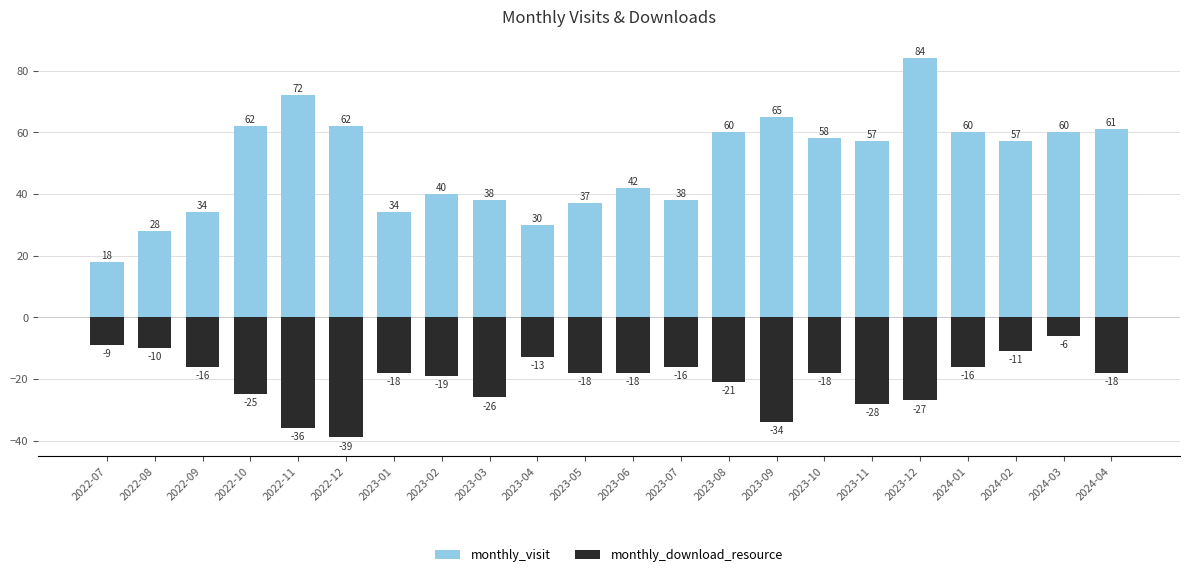

What is the difference between the maximum and second lowest values in the monthly_download_resource series?

30